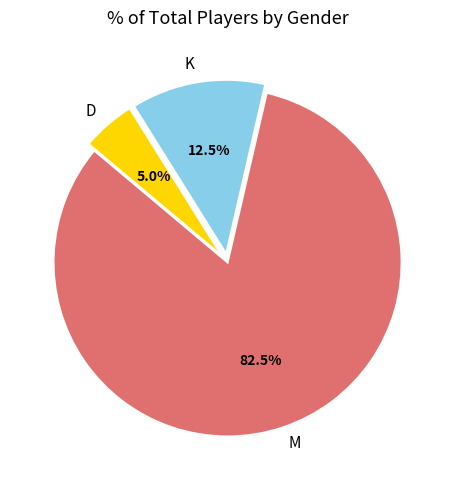

Count the number of slices in the pie.

3